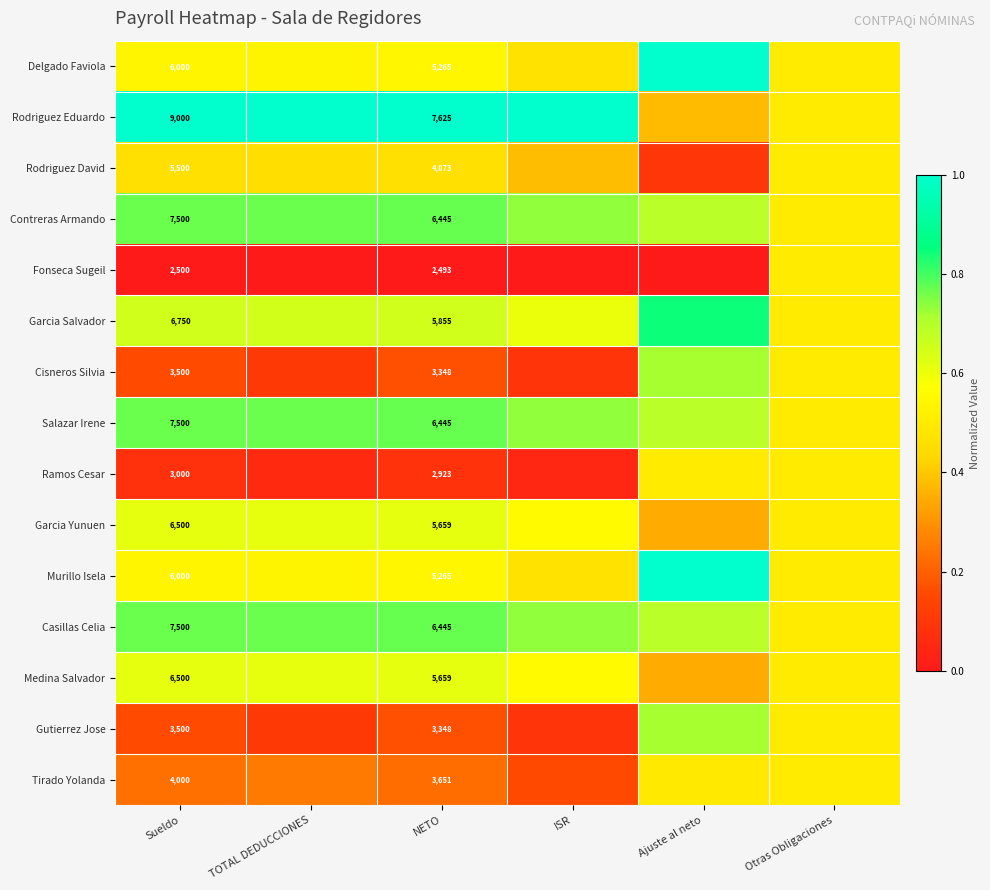

What is the lowest value of the Garcia Salvador series?

0.5